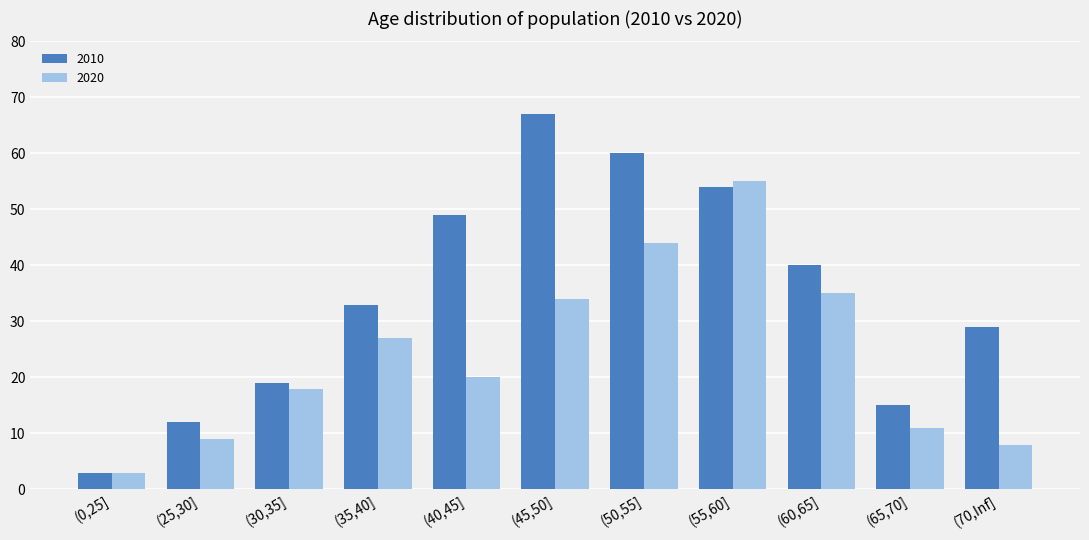

Between (0,25] and (50,55], which series saw the biggest shift?

2010